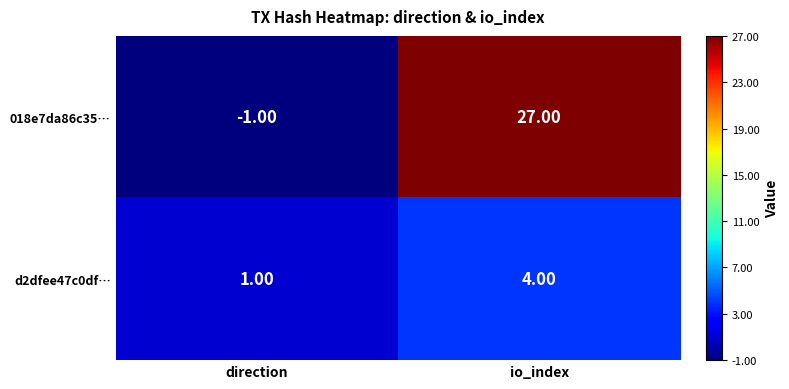

At which label does d2dfee47c0df… reach its minimum?

direction